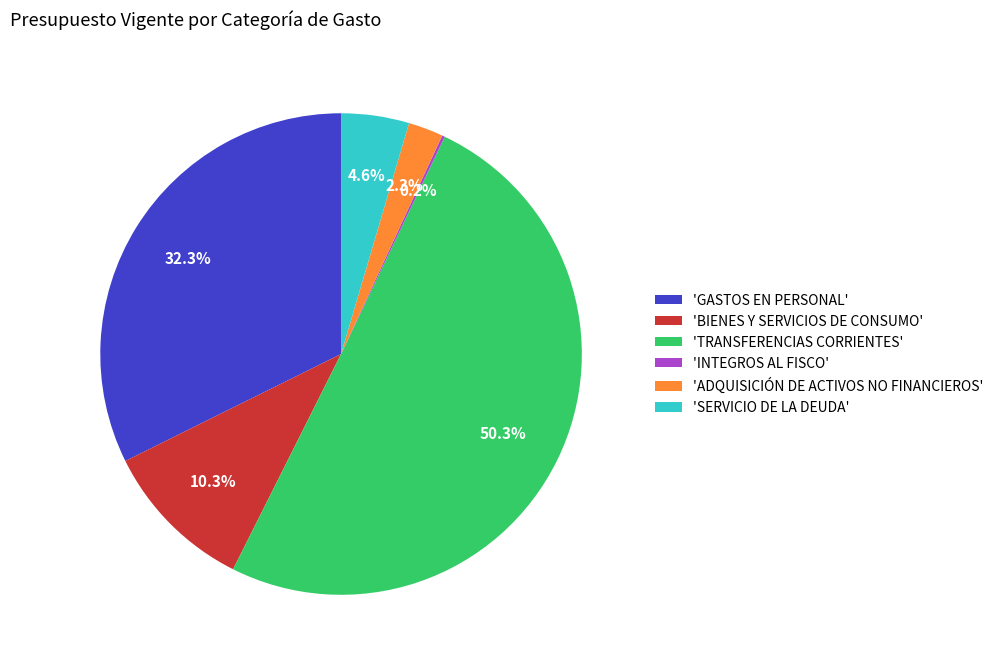

What percentage is NOT represented by 'BIENES Y SERVICIOS DE CONSUMO'?

89.7%